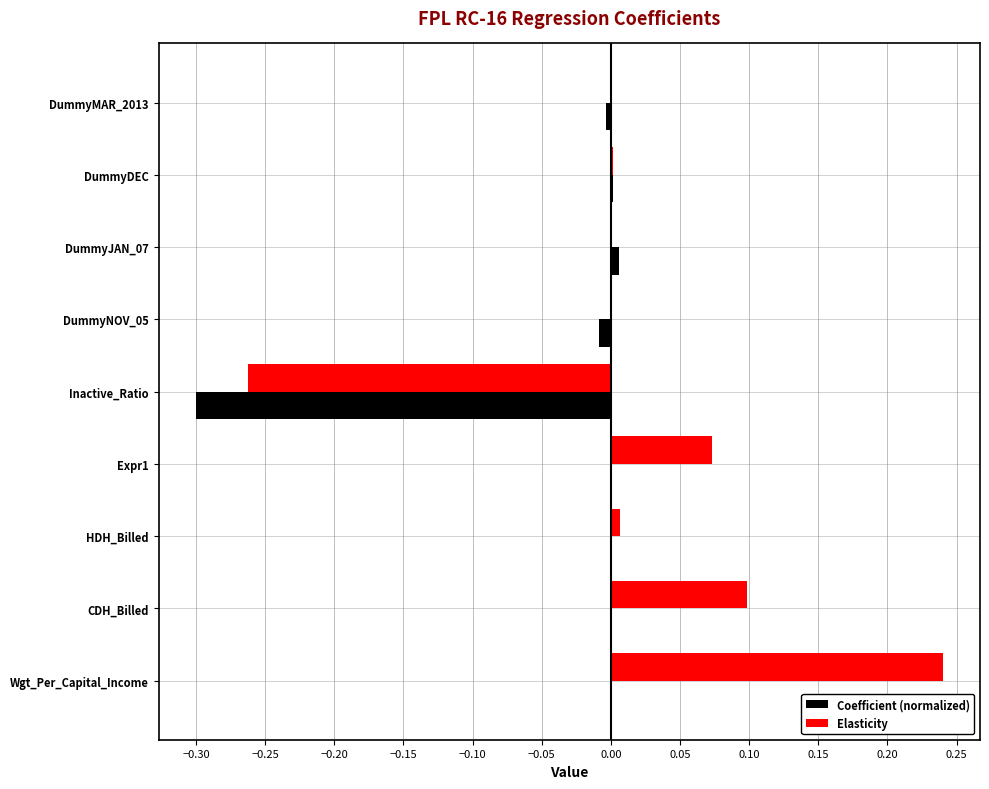

Which series has the largest total across all categories?

Elasticity